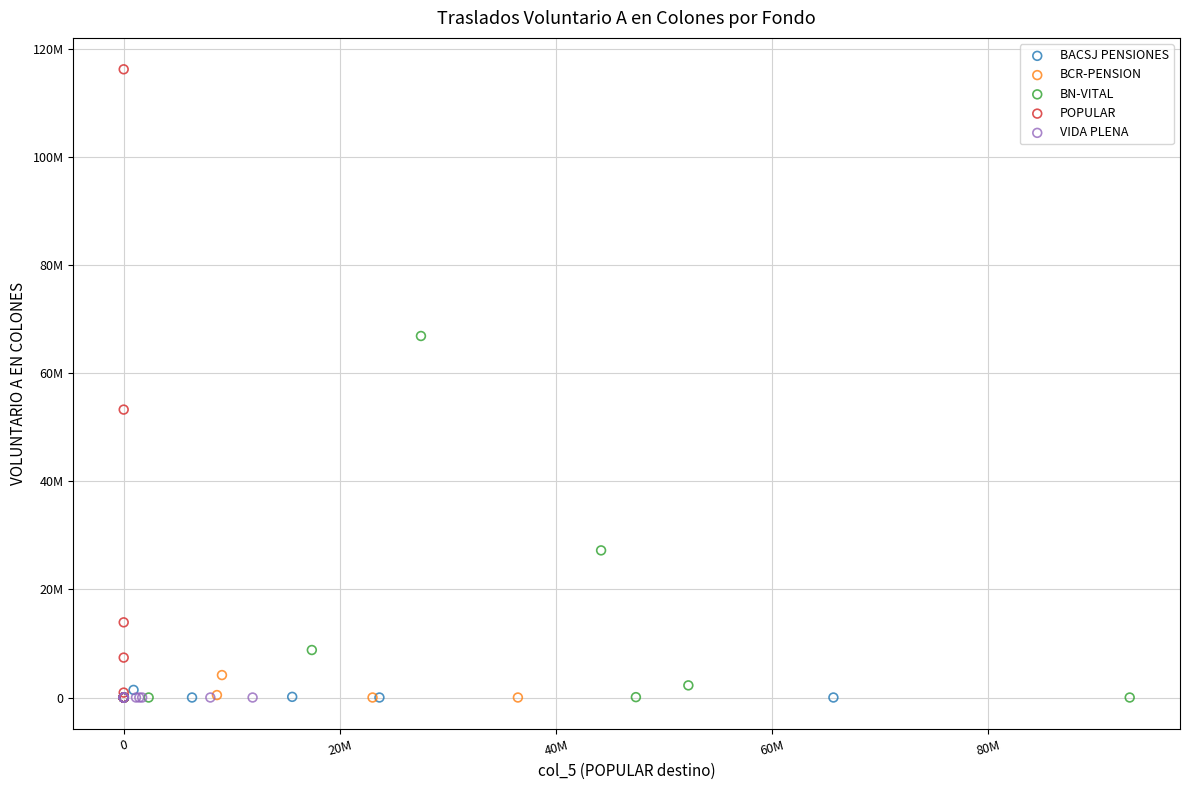

Which series contains the highest Y value?

POPULAR